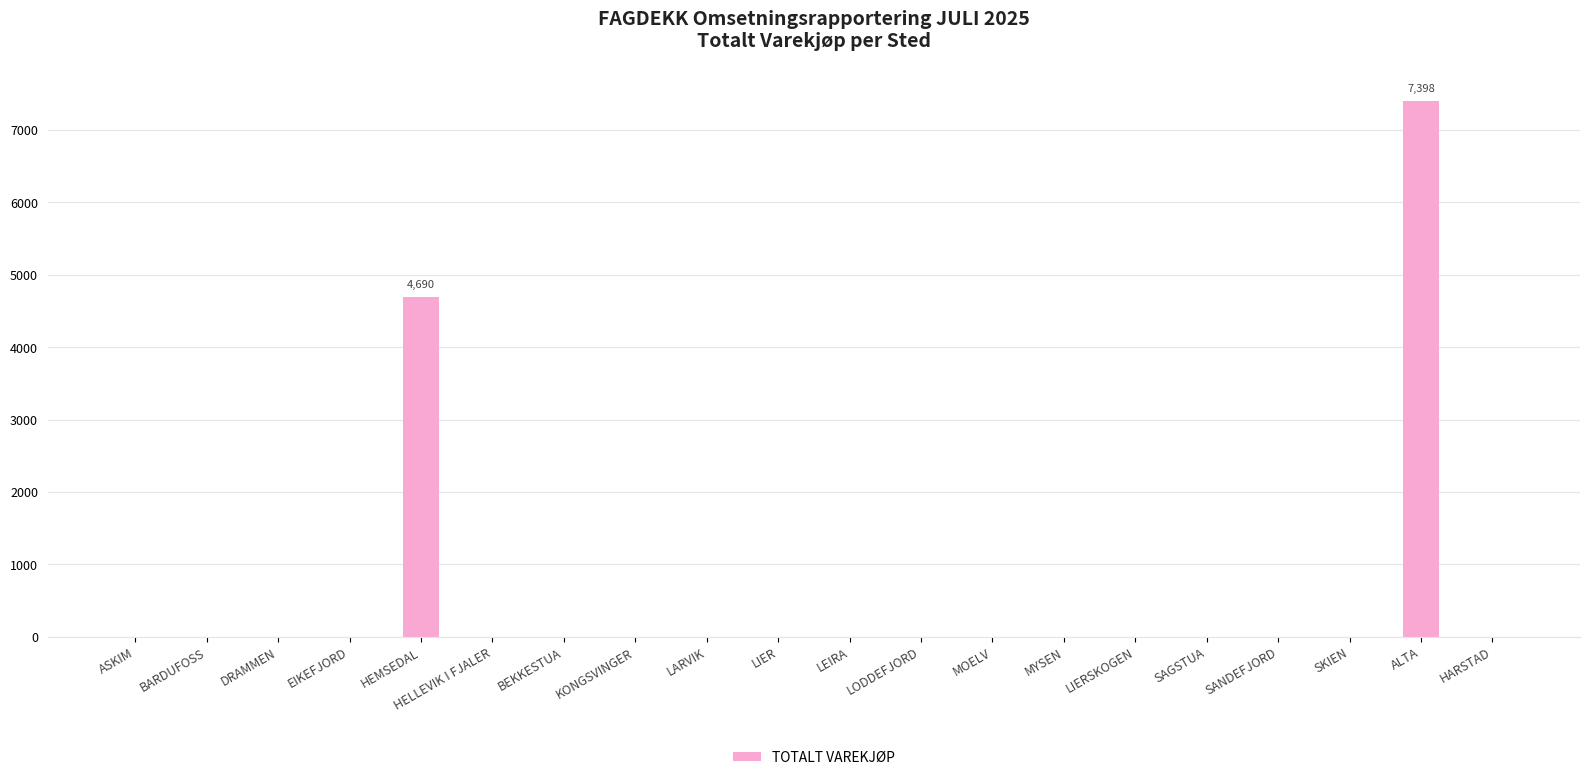

Is it true that the value at LODDEFJORD is -3573?

False